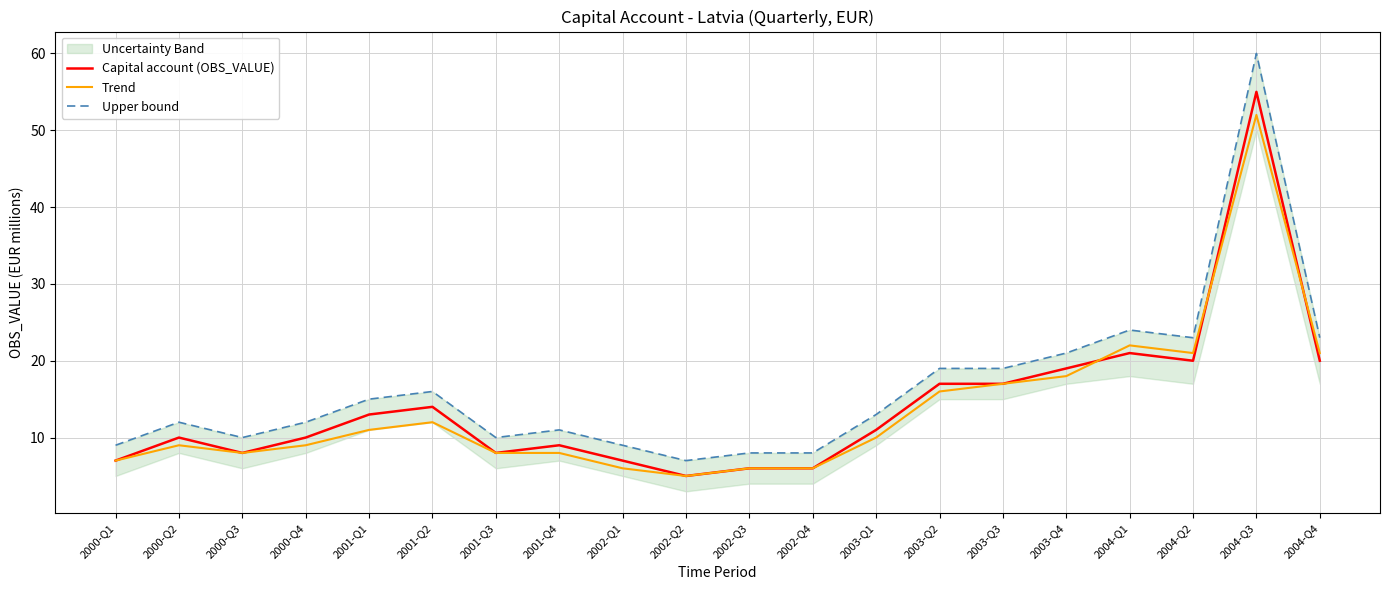

At which category is the sum across all series the highest?

2004-Q3